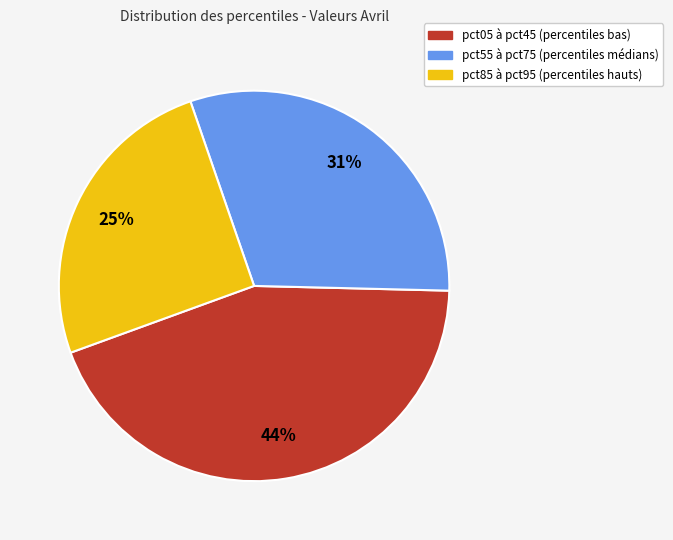

To the nearest percent, what is the average slice percentage?

33%